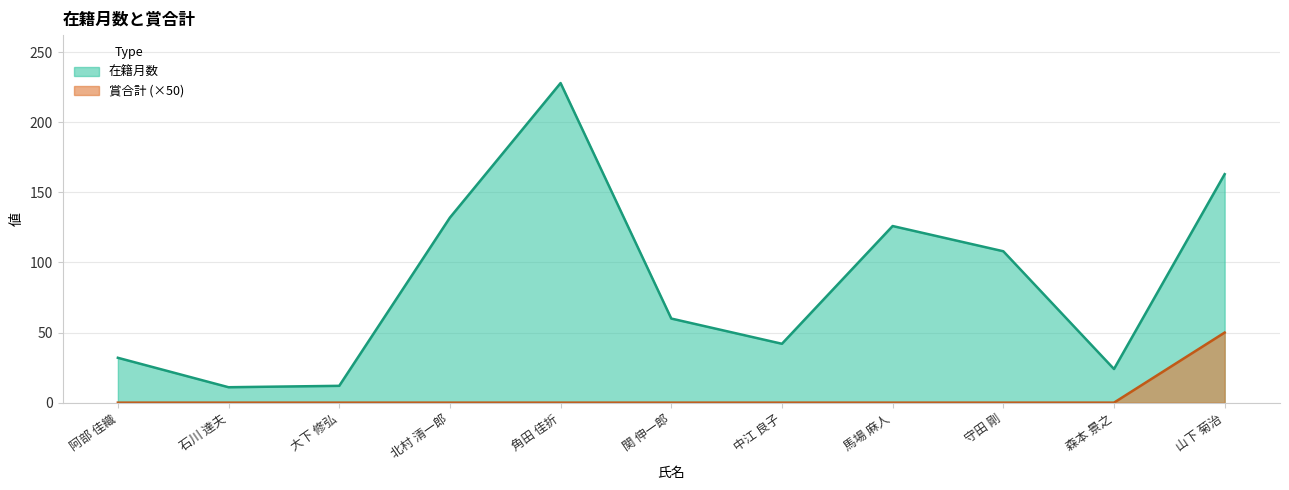

At how many categories does at least one series exceed 76?

5